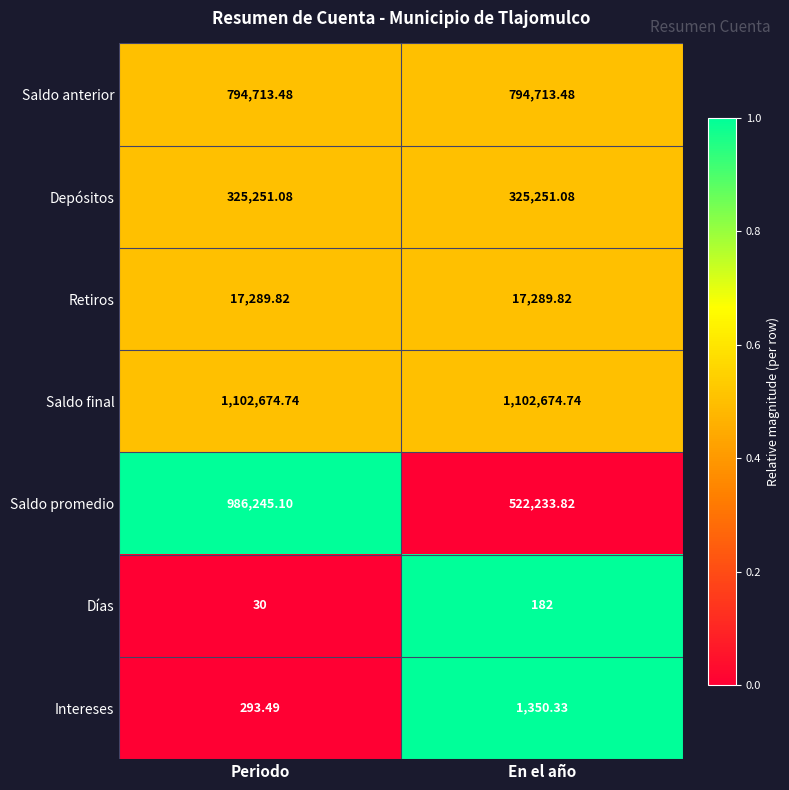

What is the total value across all series at En el año?

2763695.3